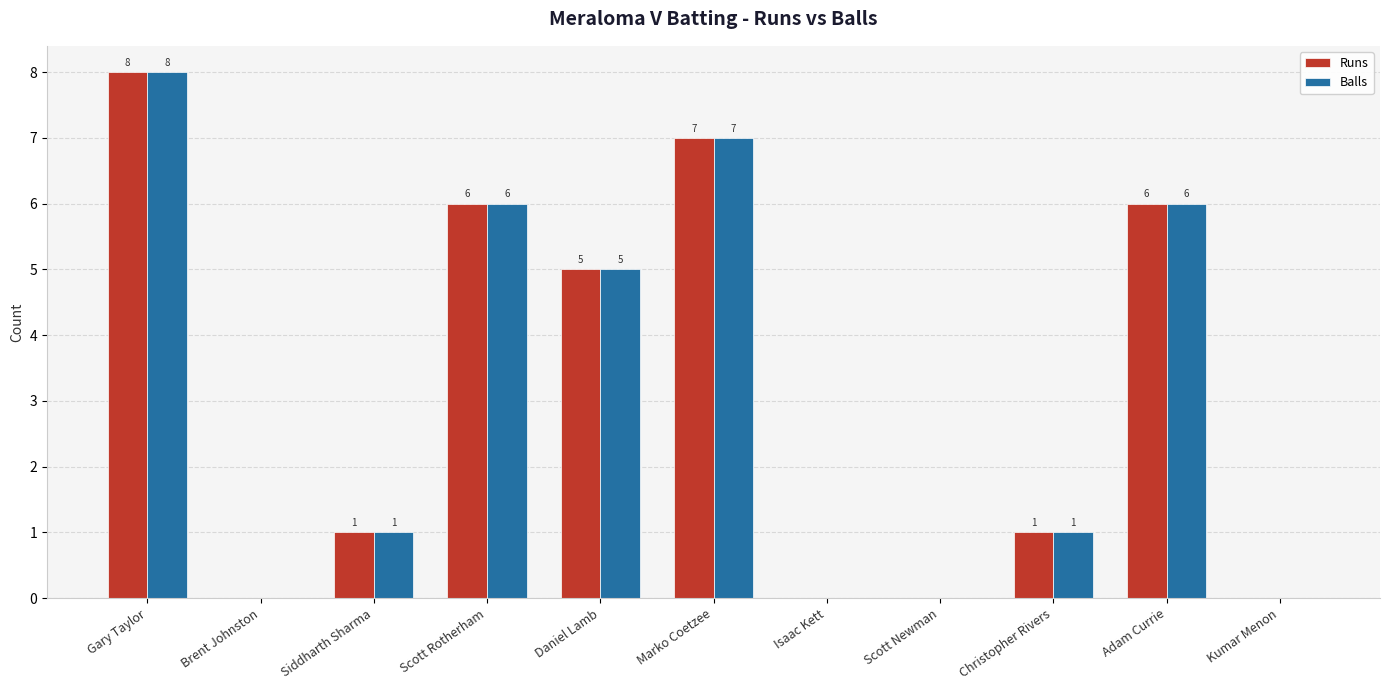

Where does the Balls series first go above 1?

Gary Taylor